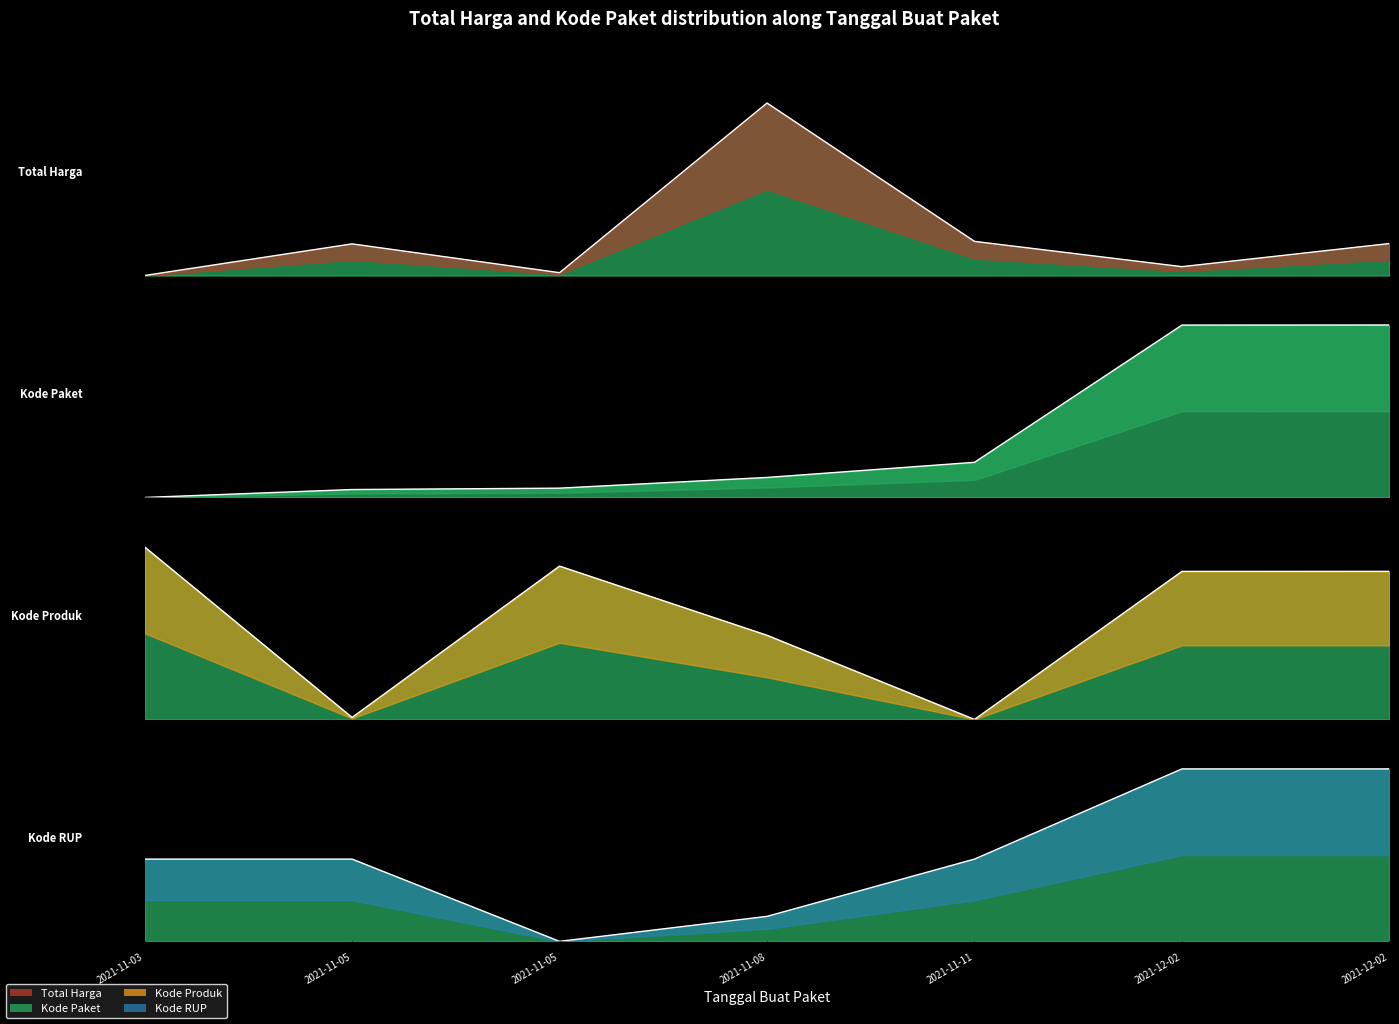

What is the difference between the Kode Produk values at 2021-11-08 and 2021-11-11?

0.5